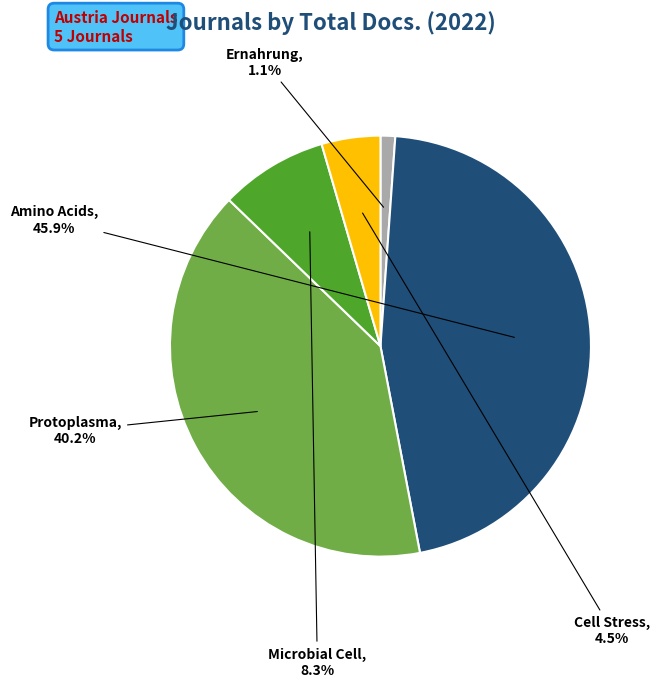

Count the number of slices in the pie.

5